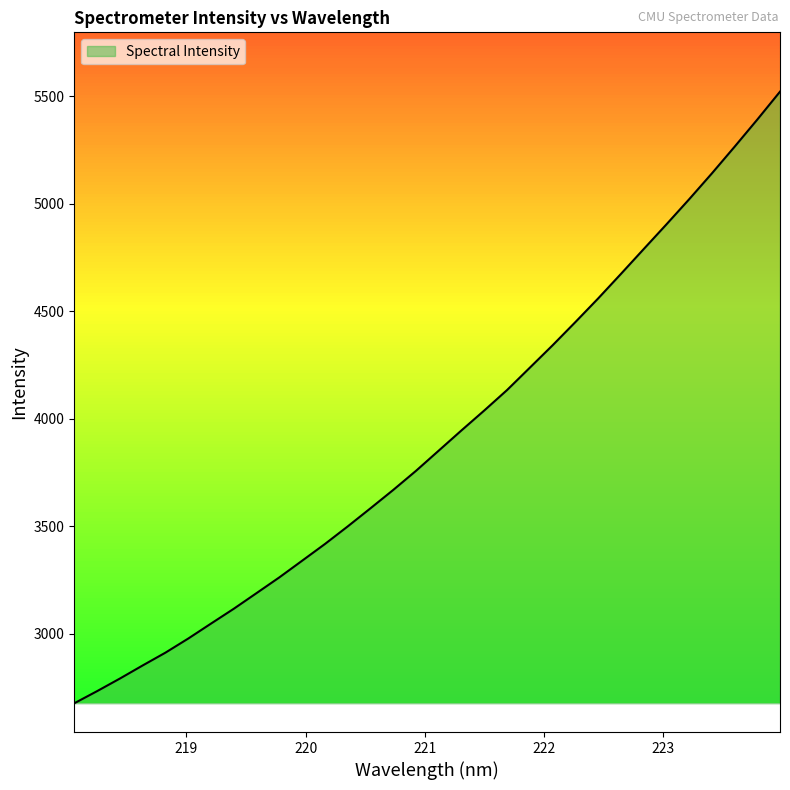

What is the difference between the maximum and minimum values?

2846.4